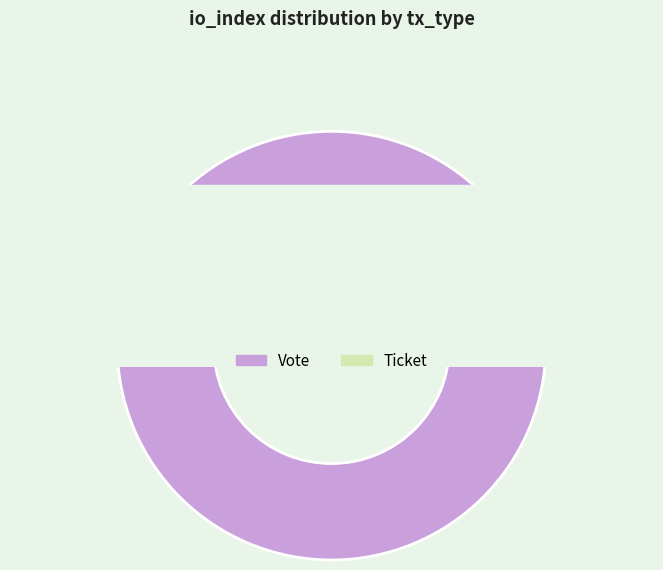

Which has a higher value, Ticket or Vote?

Vote